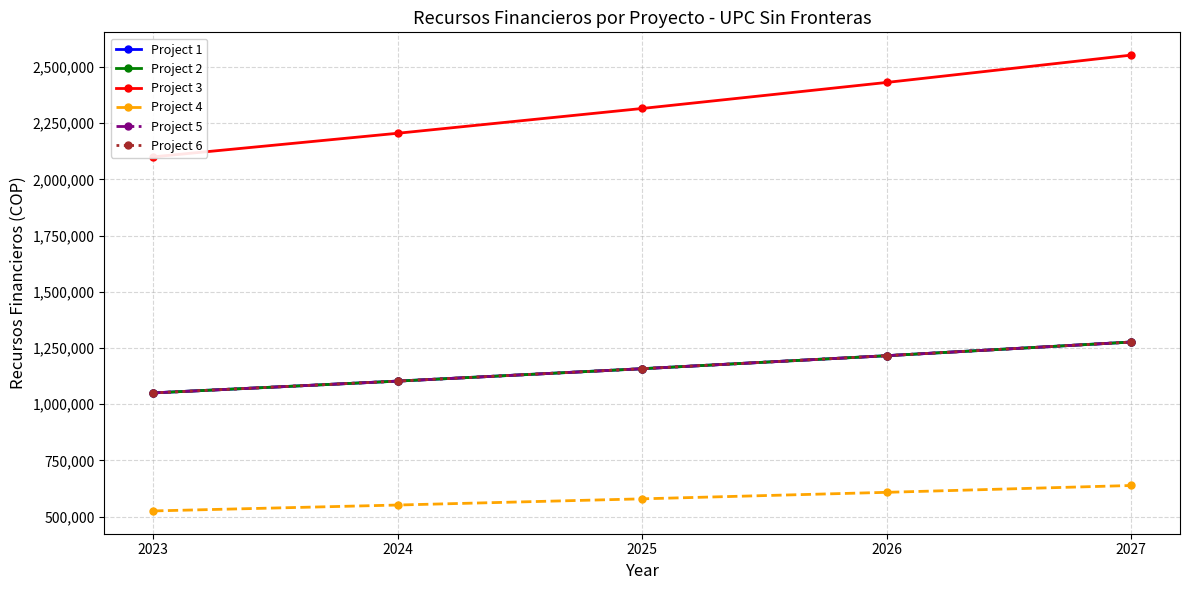

At 2026, list the series in order from largest to smallest.

Project 3, Project 1, Project 2, Project 5, Project 6, Project 4